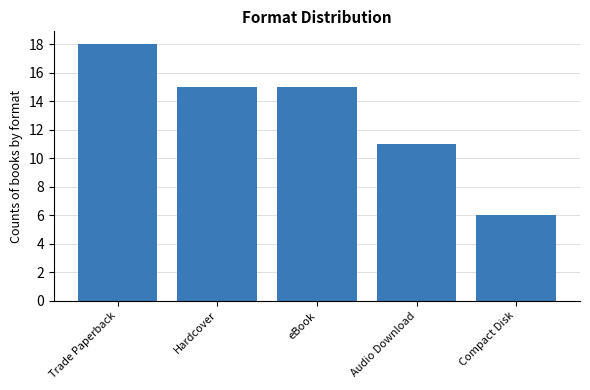

What is the change in value from Hardcover to Audio Download?

-4